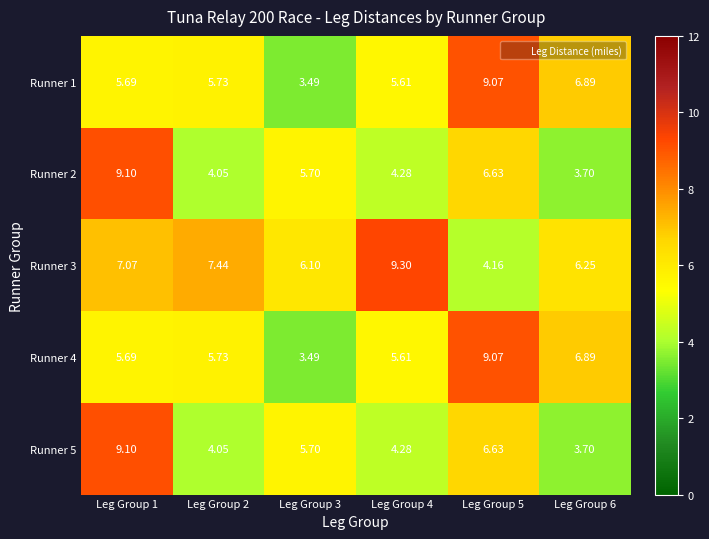

Is the value of Runner 5 at Leg Group 1 greater than the value of Runner 2 at Leg Group 6?

Yes